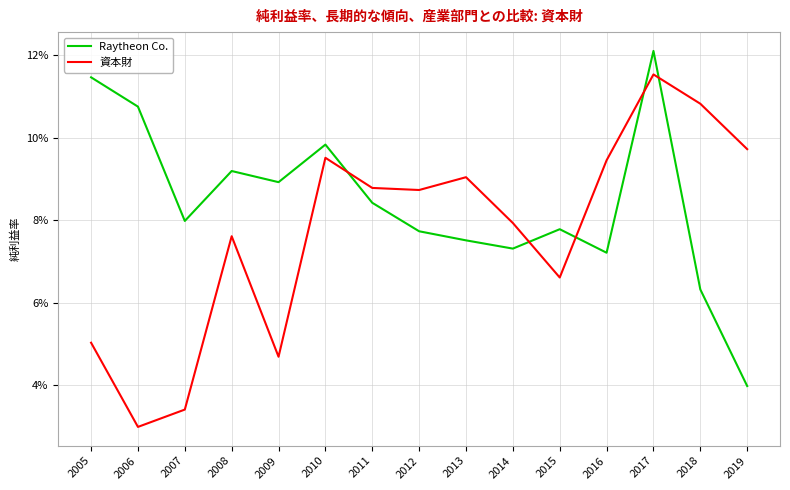

What is the difference between the maximum and second lowest values in the 資本財 series?

0.1